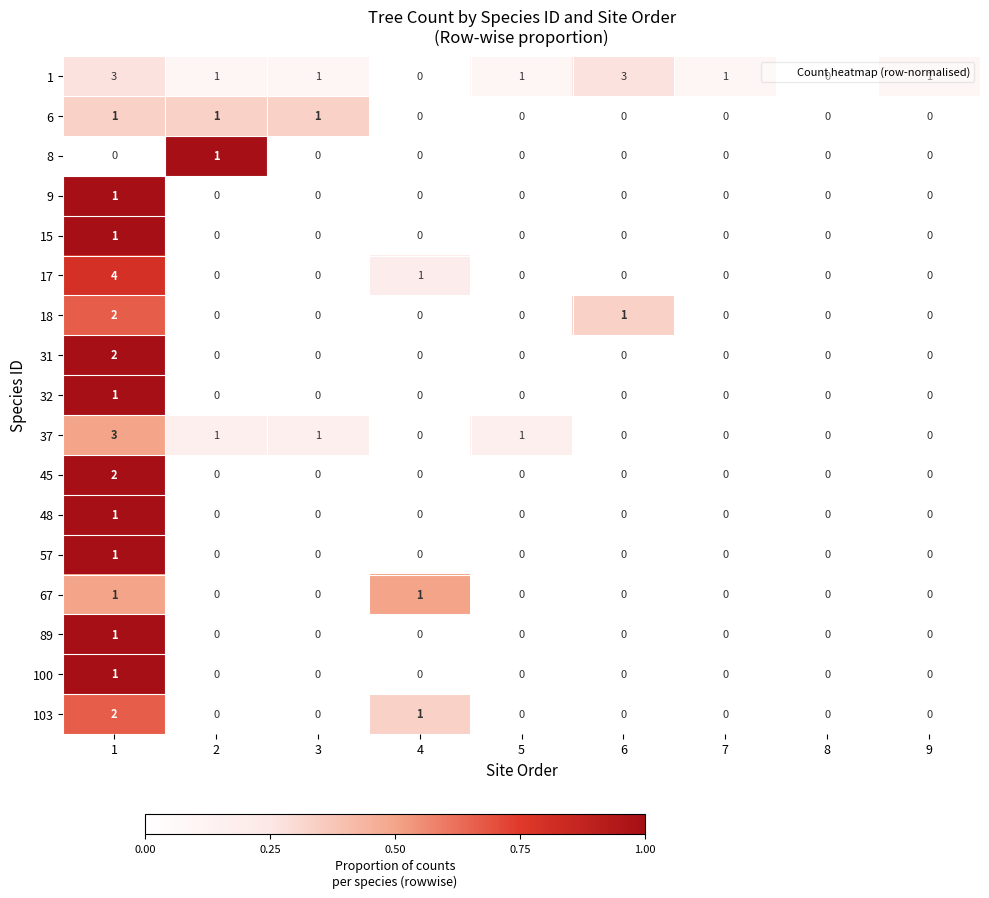

Is it true that 9 equals 0 at 6?

True